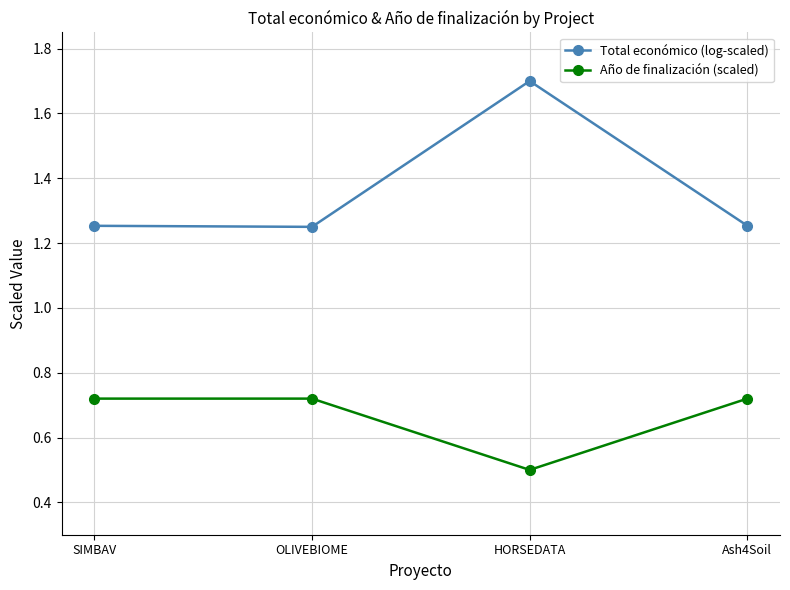

What is the sum of all Total económico (log-scaled) values?

5.5